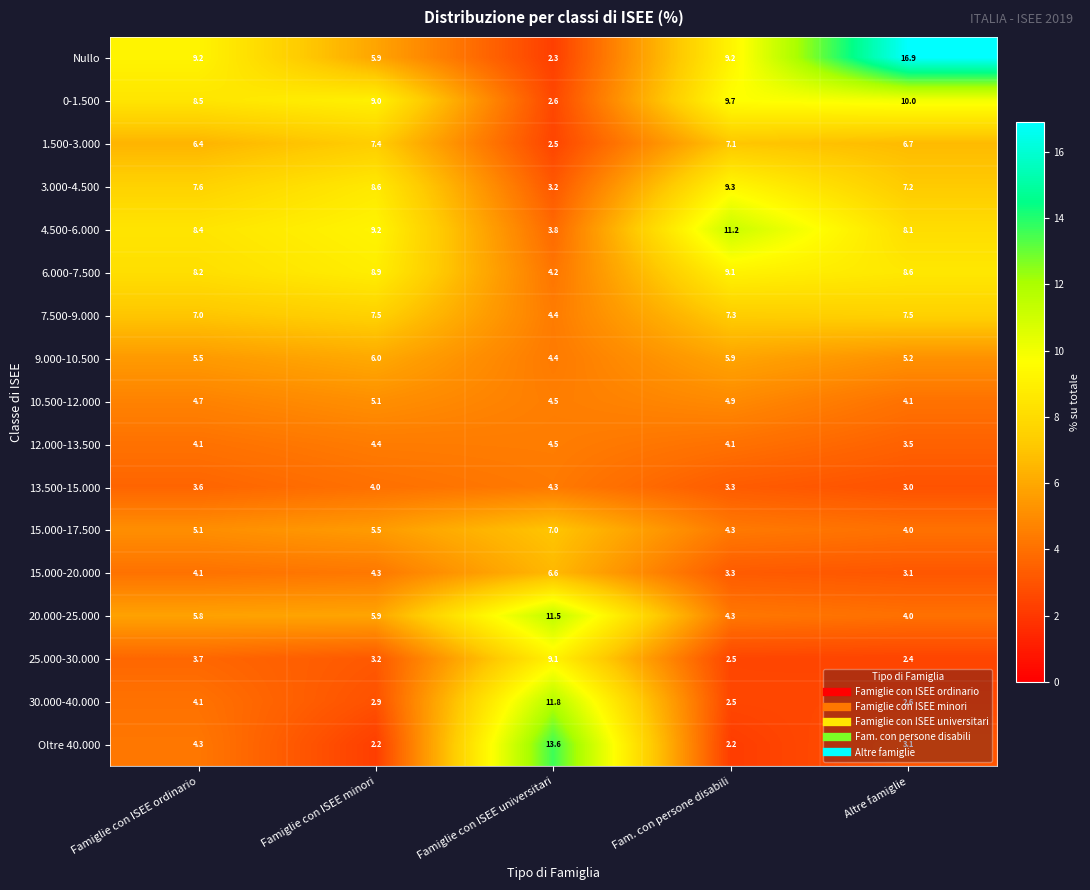

List the labels in order of 13.500-15.000 value, largest first.

Famiglie con ISEE universitari, Famiglie con ISEE minori, Famiglie con ISEE ordinario, Fam. con persone disabili, Altre famiglie